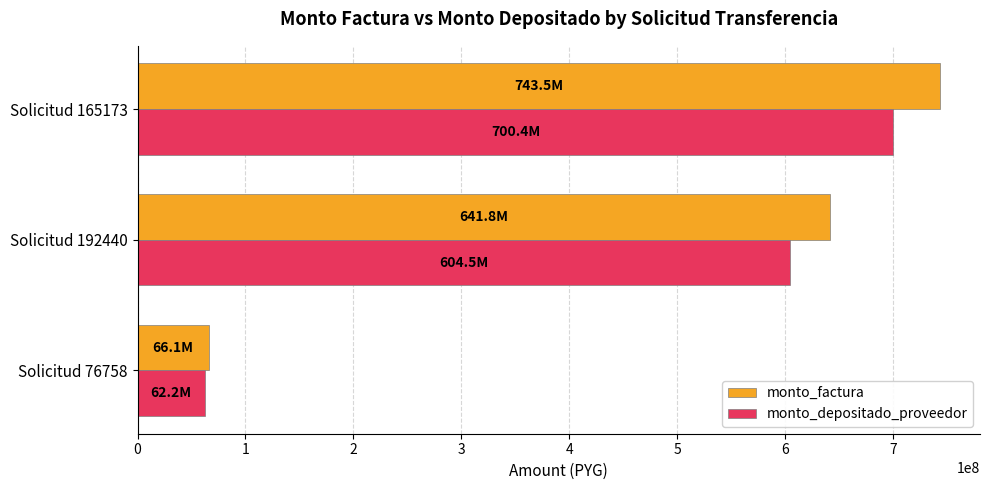

What are all the series names shown in the legend?

monto_factura, monto_depositado_proveedor